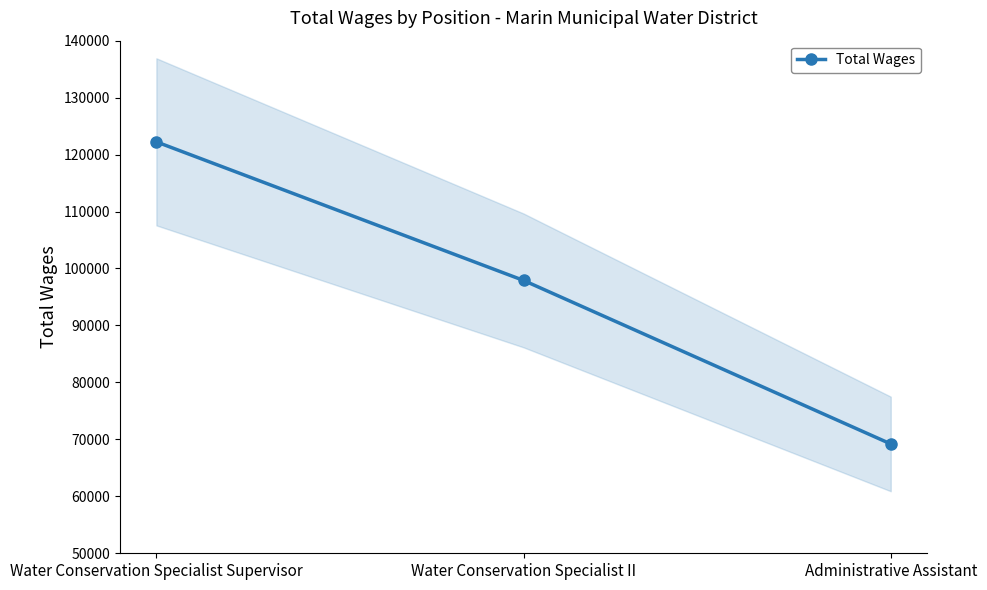

Reading left to right, extract all data points from this chart.

122235	97903	69197